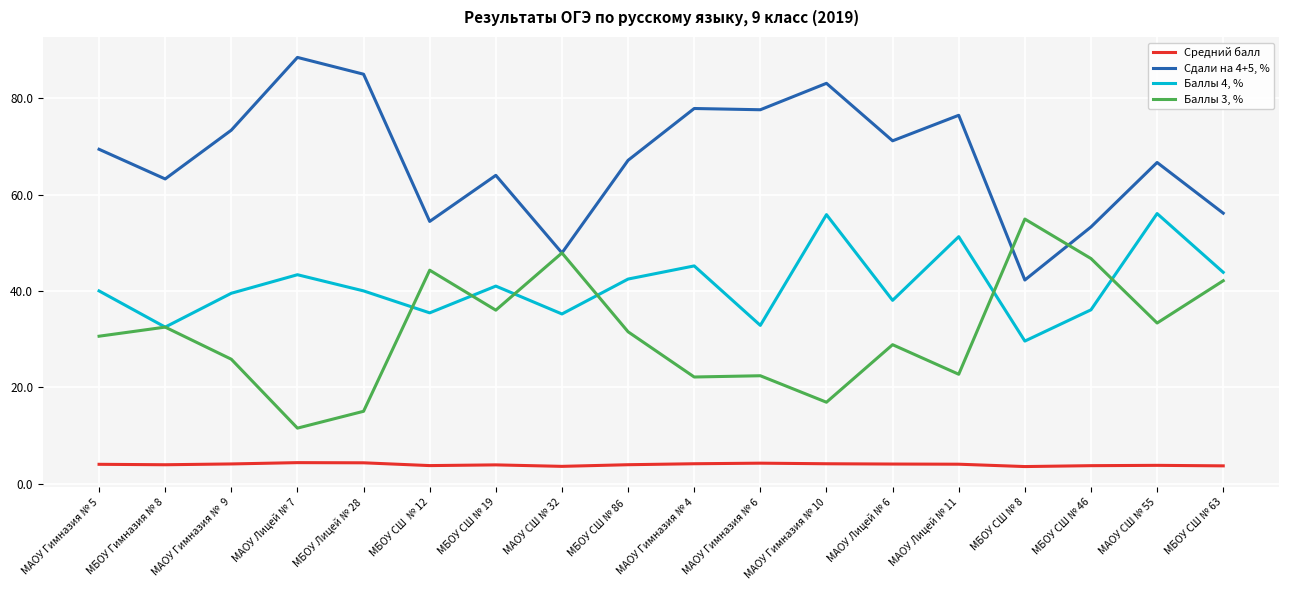

Is the value of Баллы 4, % at МАОУ СШ № 32 greater than the value of Сдали на 4+5, % at МАОУ Лицей № 7?

No